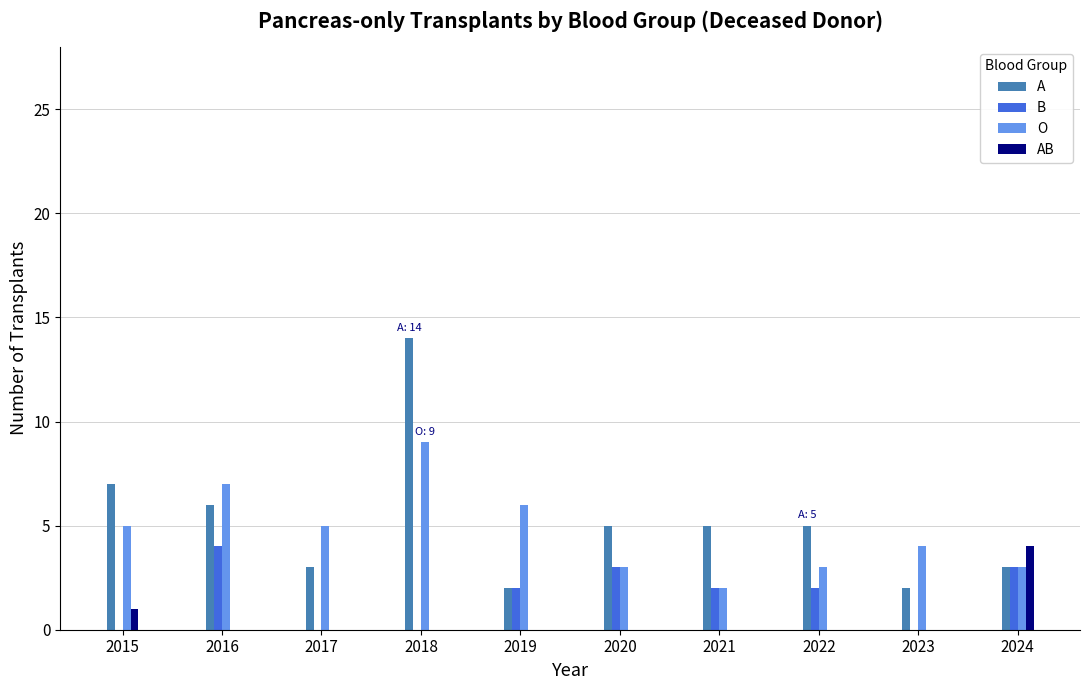

What is the total value across all series at 2024?

13